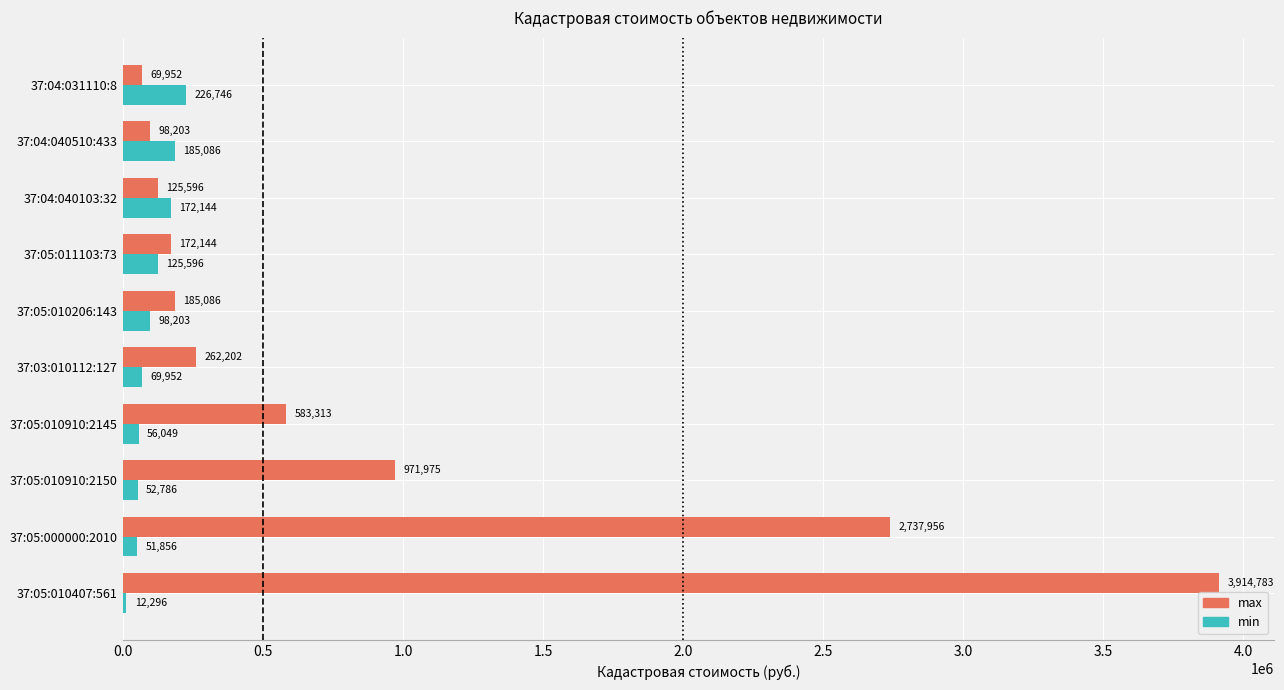

At which category is the sum across all series the highest?

37:05:010407:561